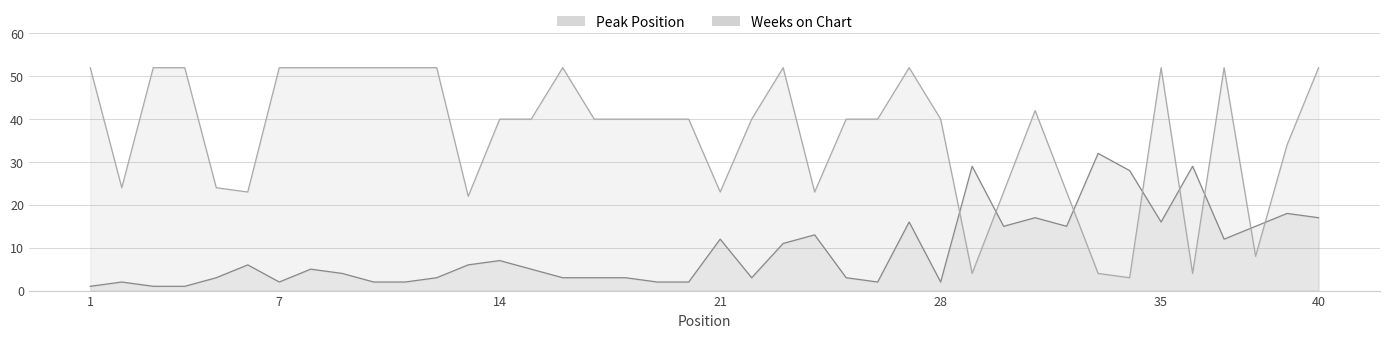

True or false: Peak Position and Weeks on Chart cross at least once.

True